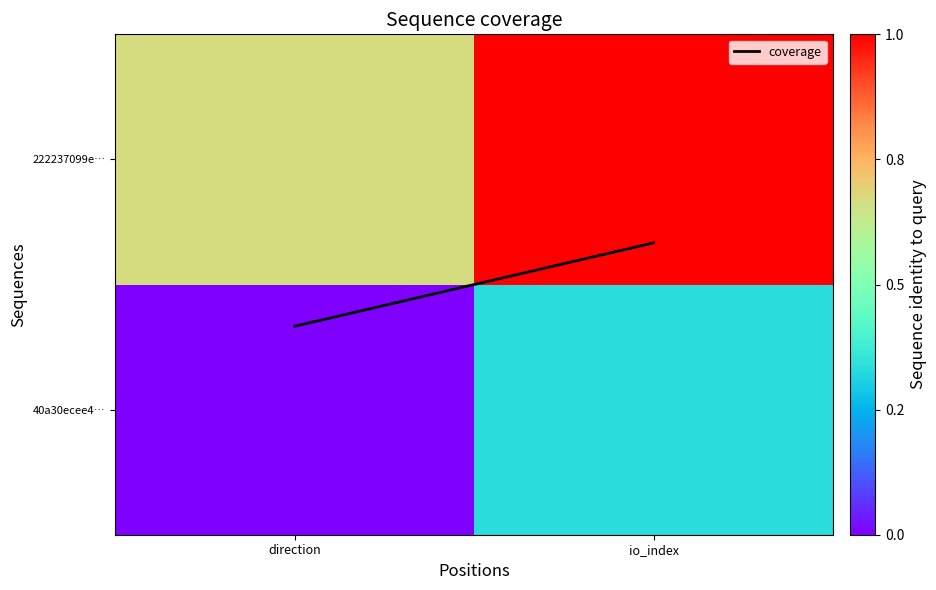

Which has a higher value, io_index or direction?

io_index